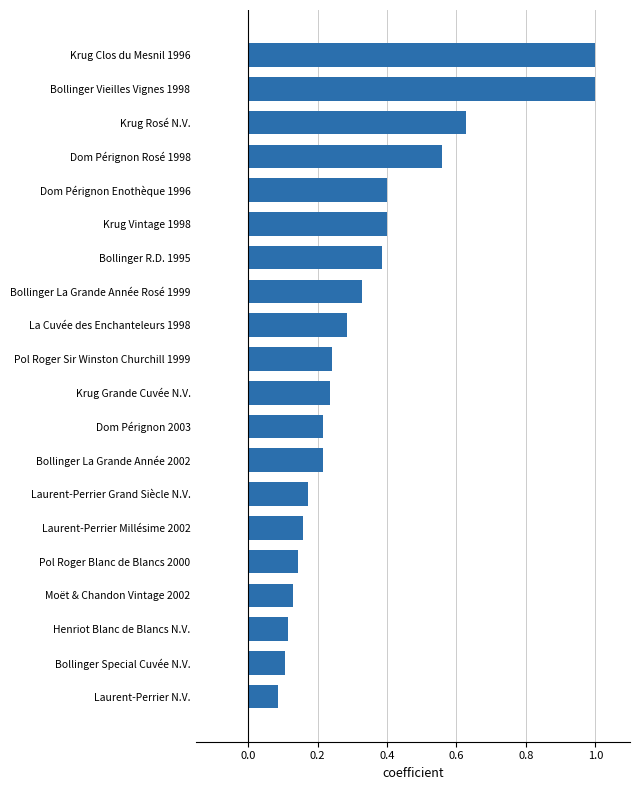

What is the greatest value displayed?

1.0